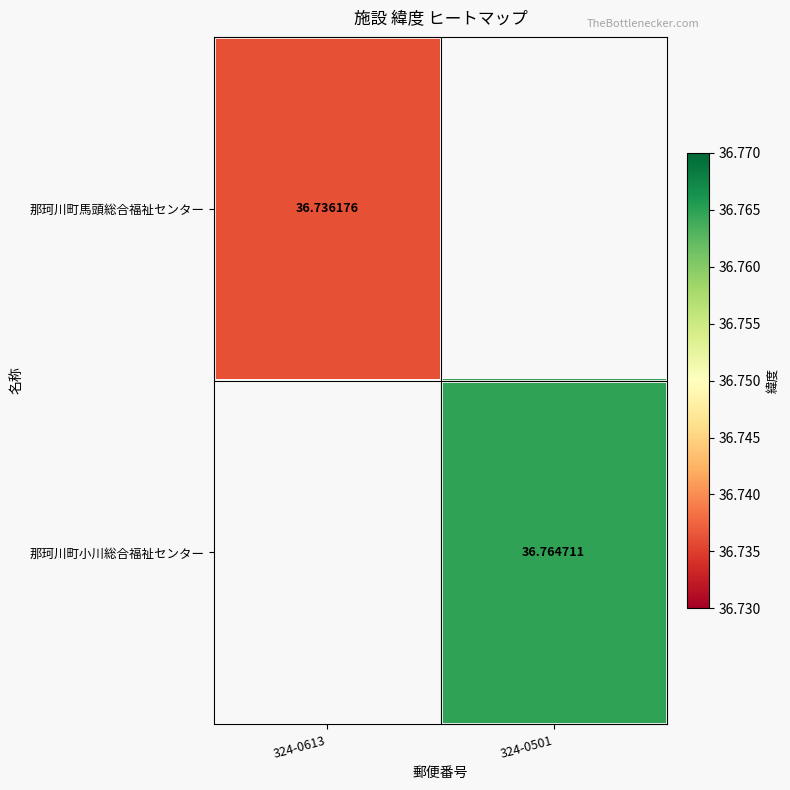

Between 324-0613 and 324-0501, which is larger?

324-0501